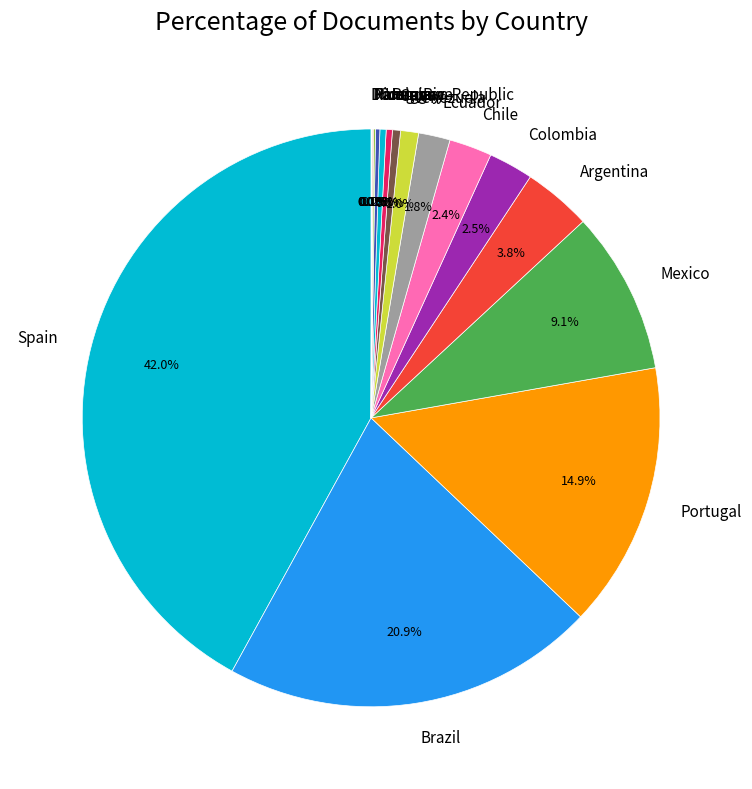

Which category has the biggest portion of the pie?

Spain